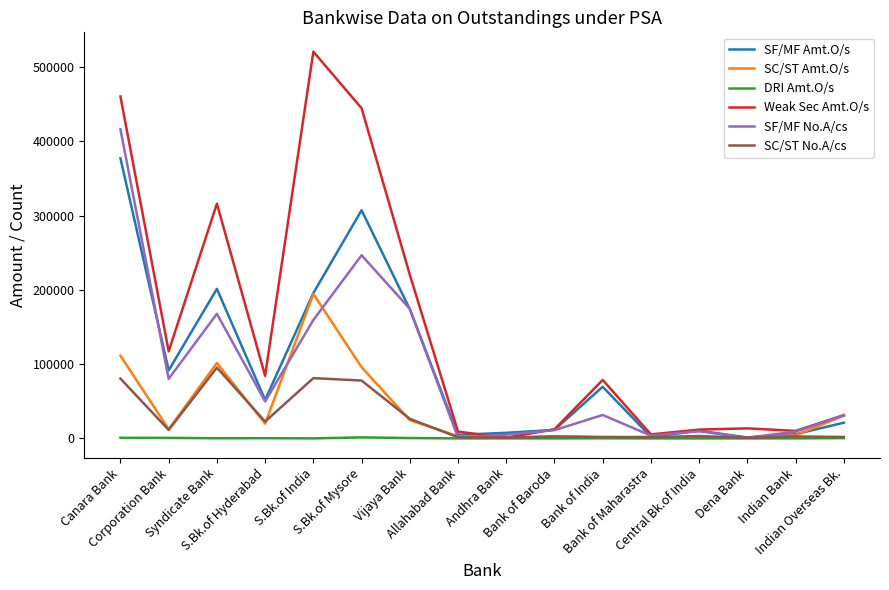

What is the difference between the maximum and second lowest values in the SC/ST Amt.O/s series?

193264